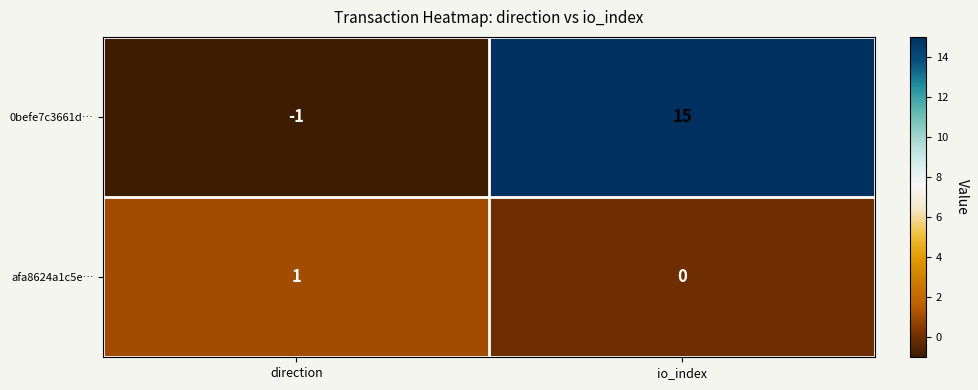

What is the spread (max minus min) of values at io_index?

15